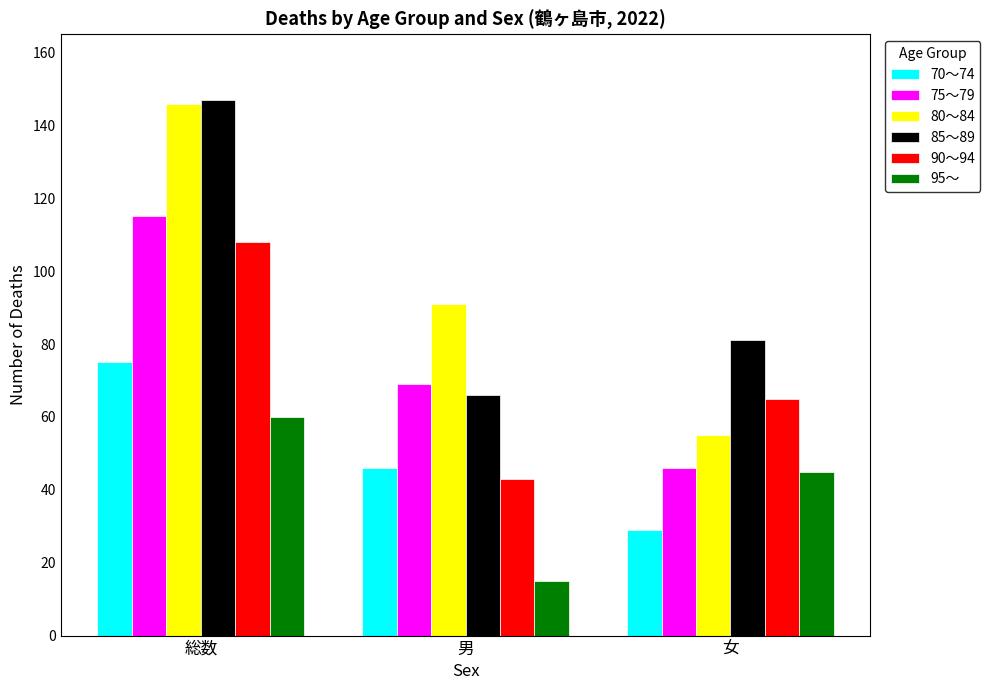

What is the difference between the maximum and minimum values in the 95～ series?

45